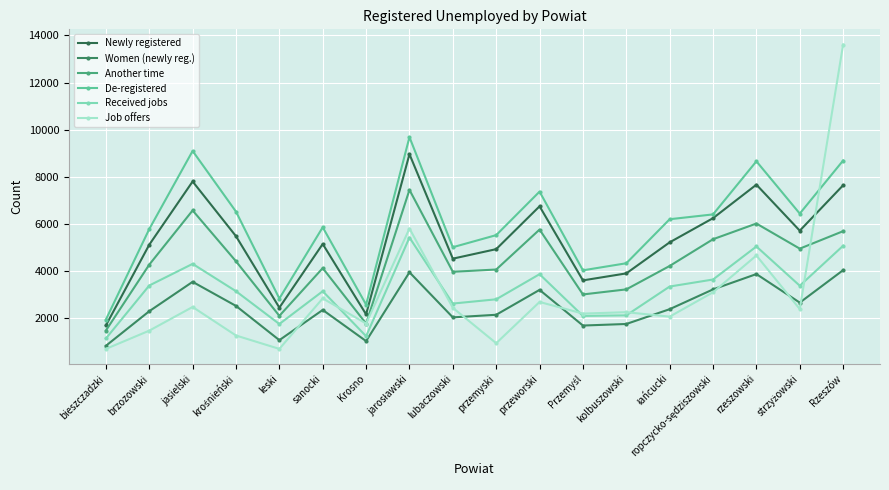

What is the total value across all series at Rzeszów?

44748